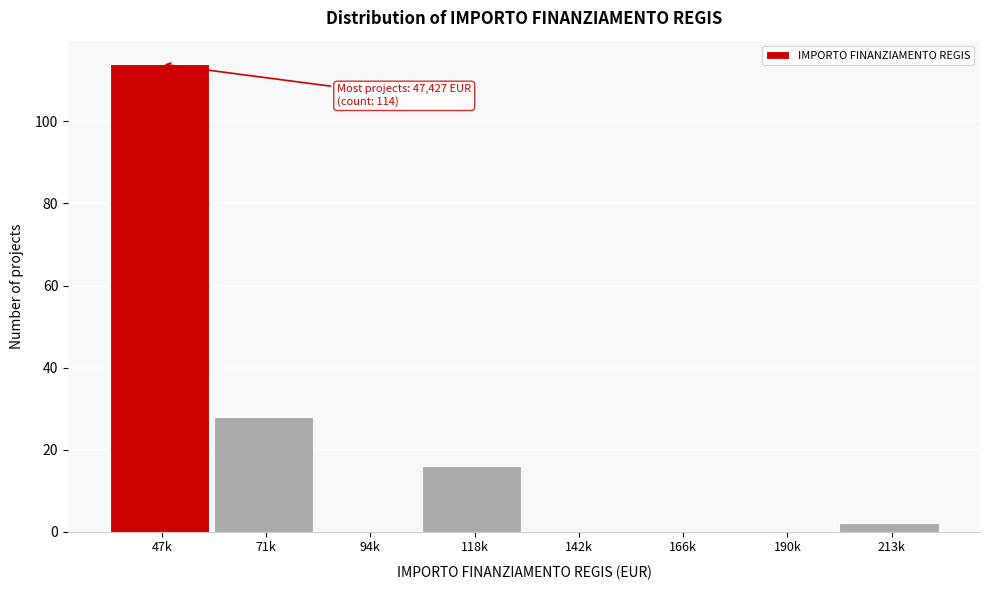

Reading left to right, extract all data points from this chart.

47k=114	71k=28	94k=0	118k=16	142k=0	166k=0	190k=0	213k=2